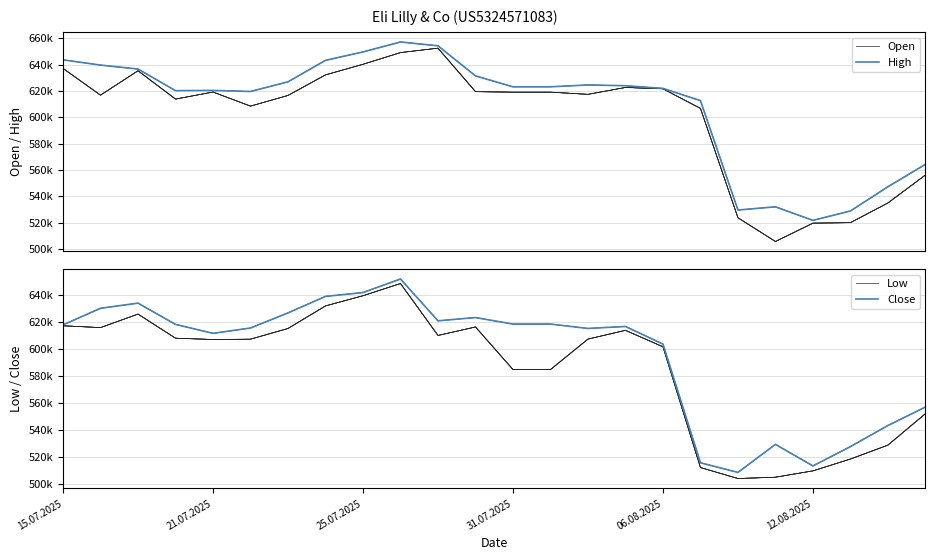

What is the difference between the highest and lowest values at 10?

44123